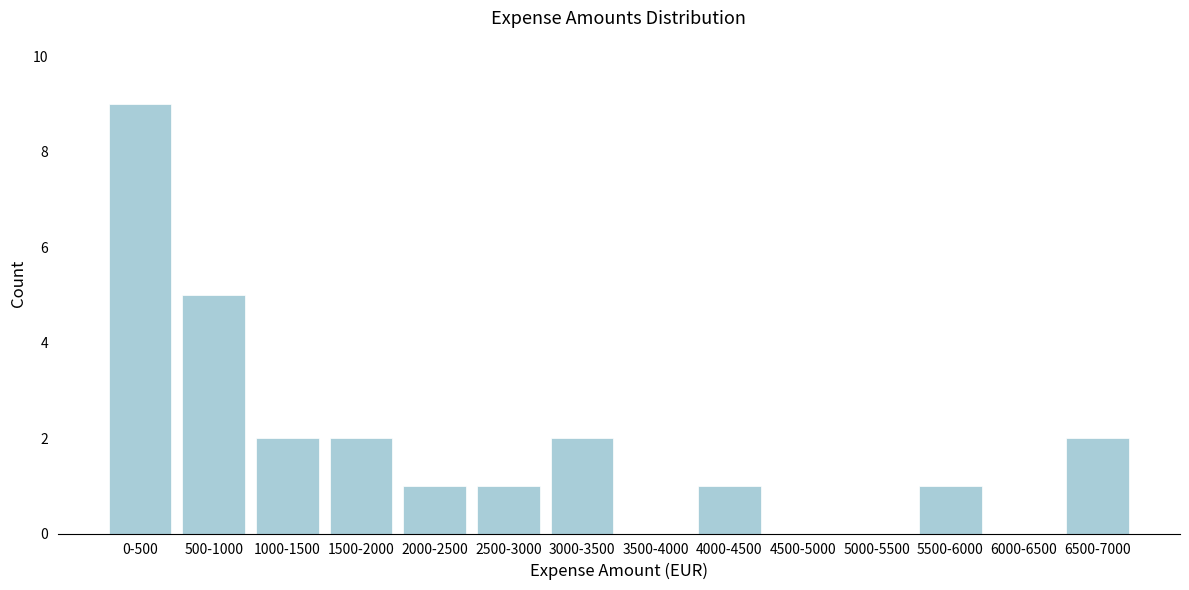

Reading left to right, extract all data points from this chart.

0-500=9	500-1000=5	1000-1500=2	1500-2000=2	2000-2500=1	2500-3000=1	3000-3500=2	3500-4000=0	4000-4500=1	4500-5000=0	5000-5500=0	5500-6000=1	6000-6500=0	6500-7000=2